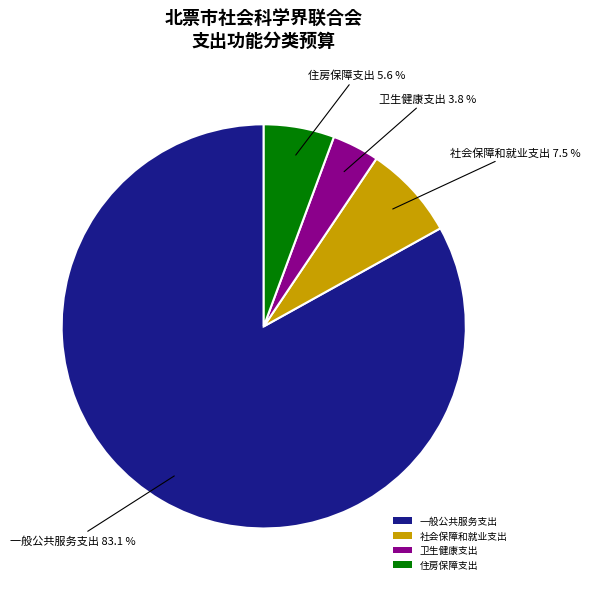

Which has a higher value, 一般公共服务支出 or 社会保障和就业支出?

一般公共服务支出